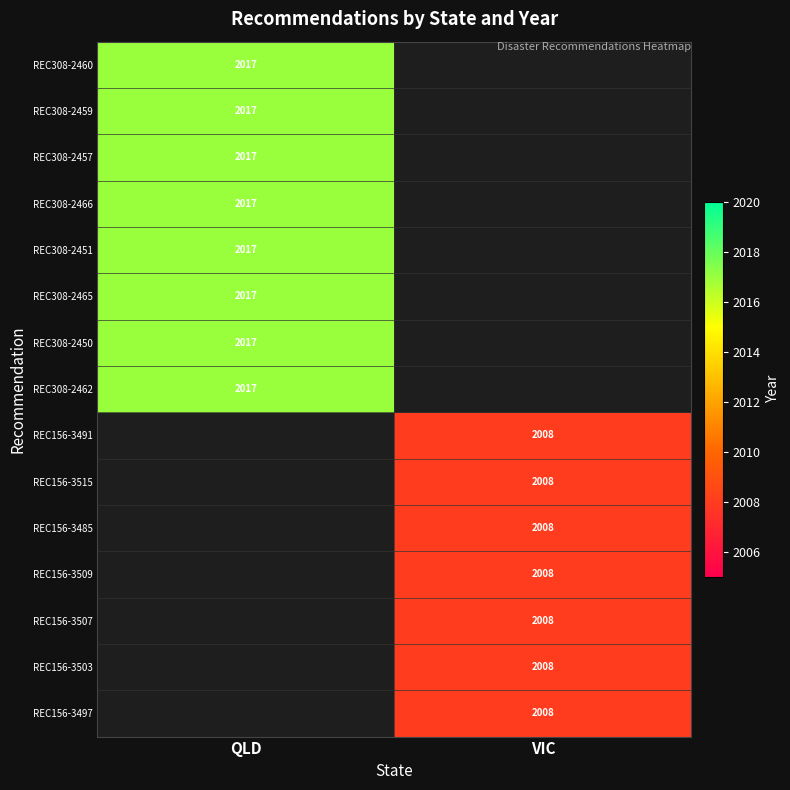

True or false: REC308-2460 has a value of 835 at QLD.

False